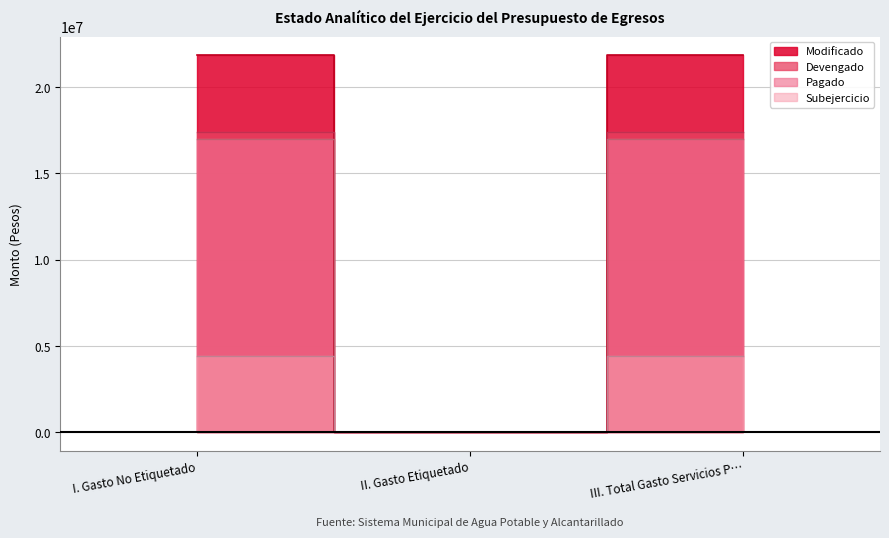

Which label corresponds to the smallest value in the chart?

II. Gasto Etiquetado